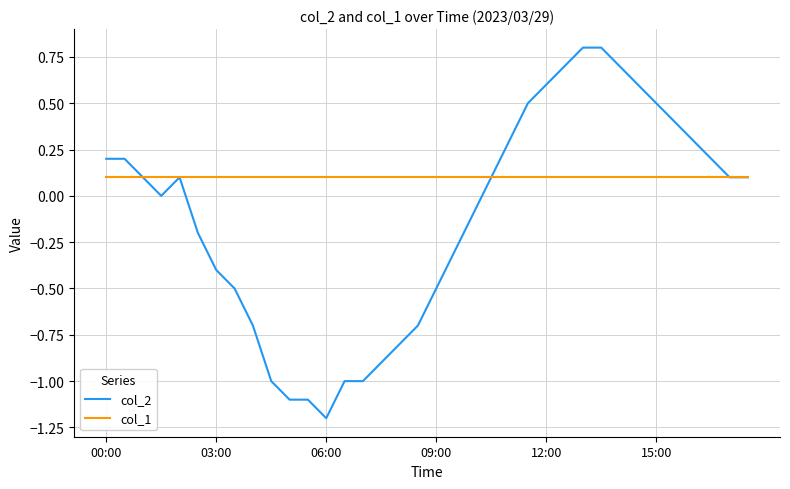

What is the smallest value displayed?

-1.2